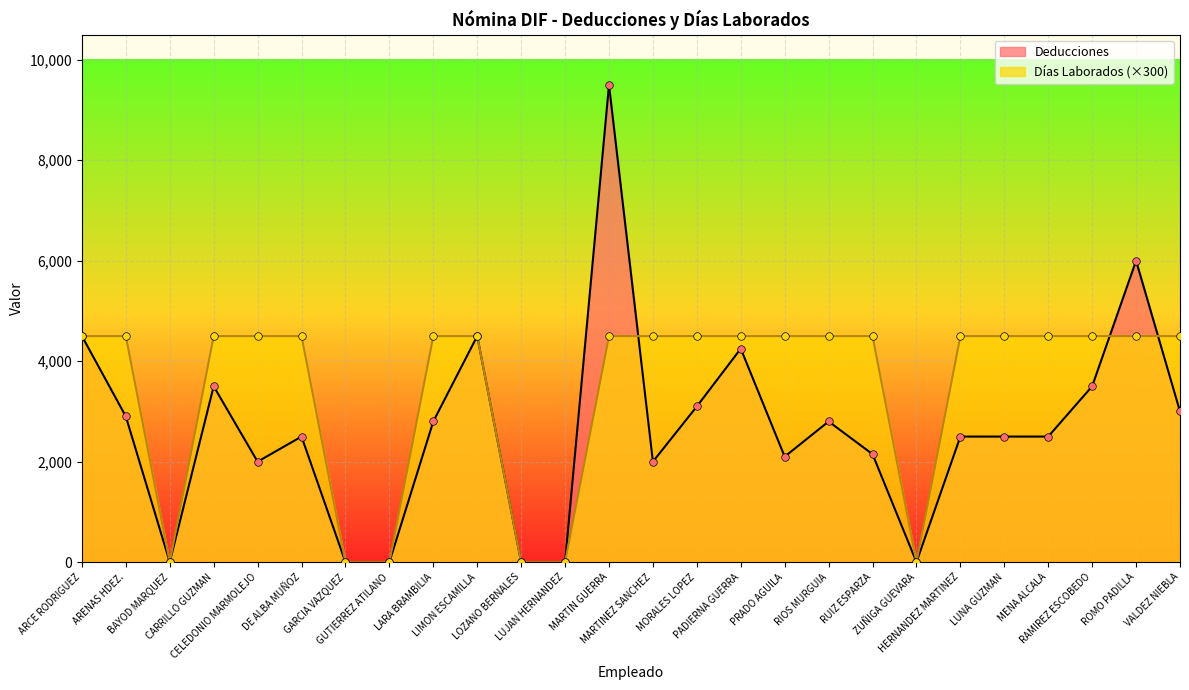

Which series has the largest total across all categories?

Días Laborados (×300)